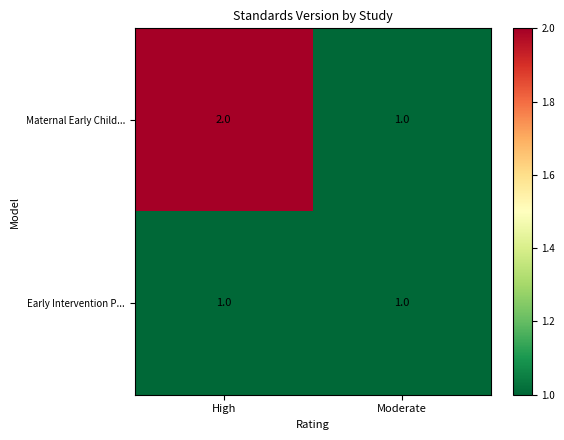

Reading left to right, what are all the values shown in this chart?

Maternal Early Child...: 2	1
Early Intervention P...: 1	1